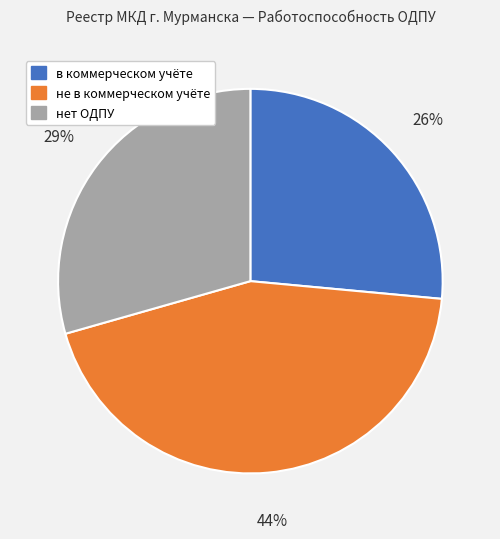

Do в коммерческом учёте and не в коммерческом учёте together represent more than half of the pie?

Yes